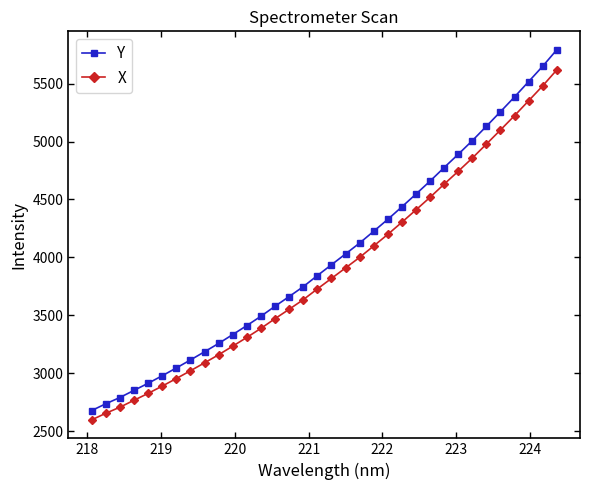

True or false: X has more than 1 interior local peaks.

False